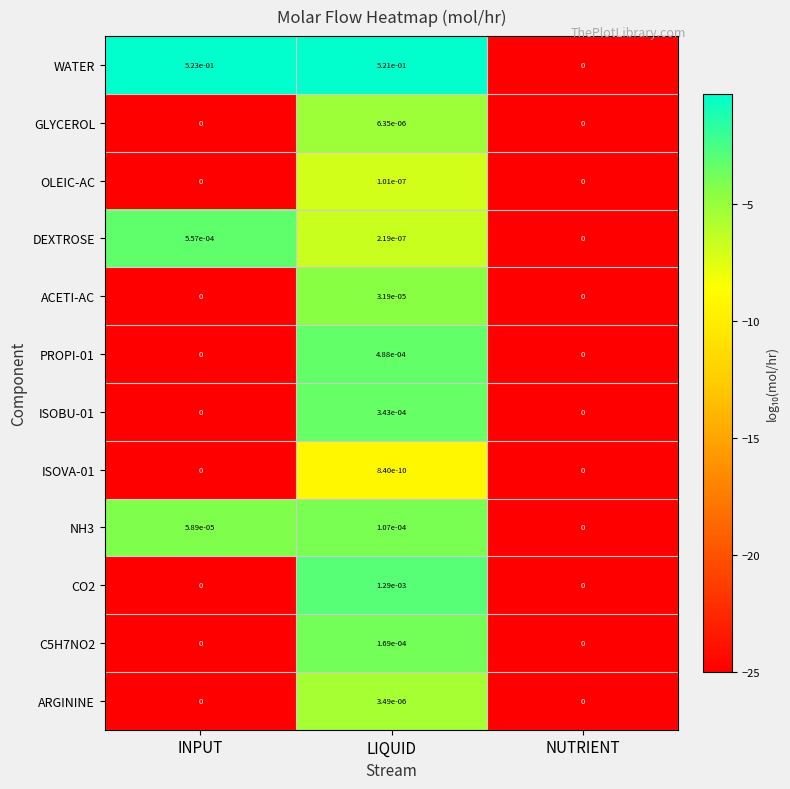

Which series has the widest spread of values?

WATER